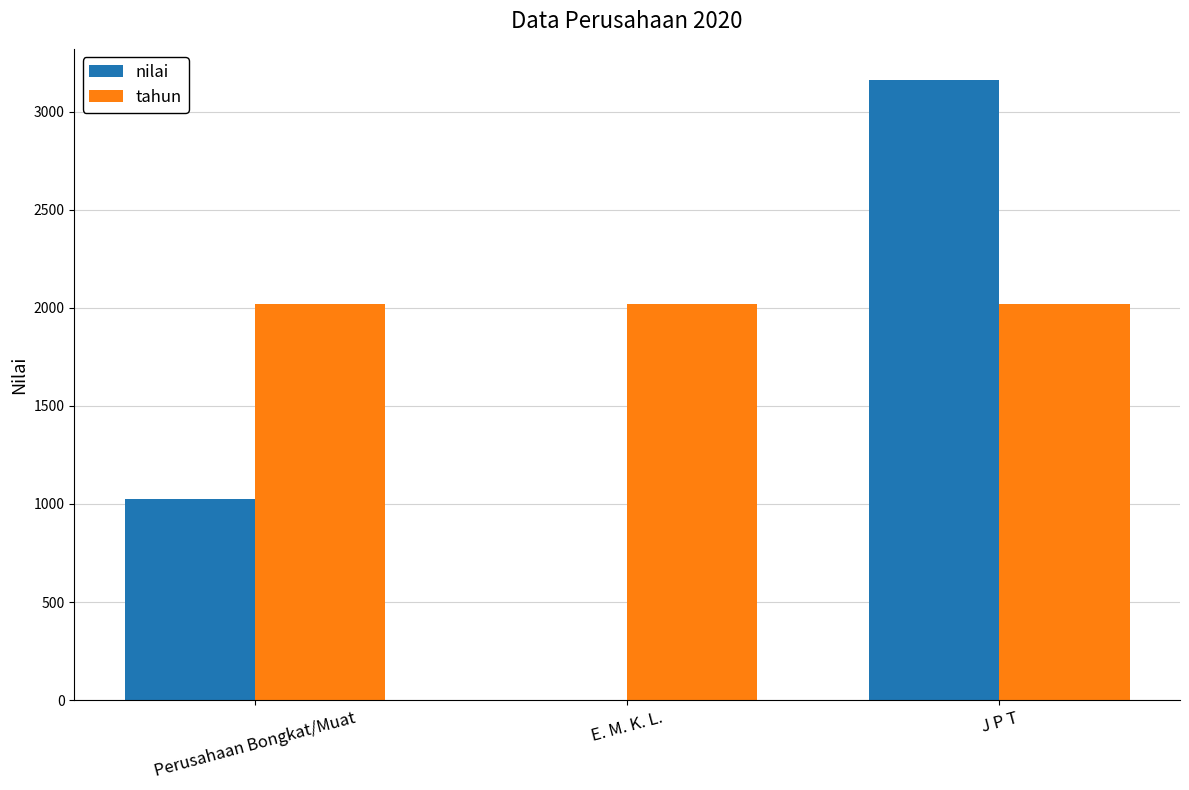

True or false: tahun has a value of 977 at Perusahaan Bongkat/Muat.

False